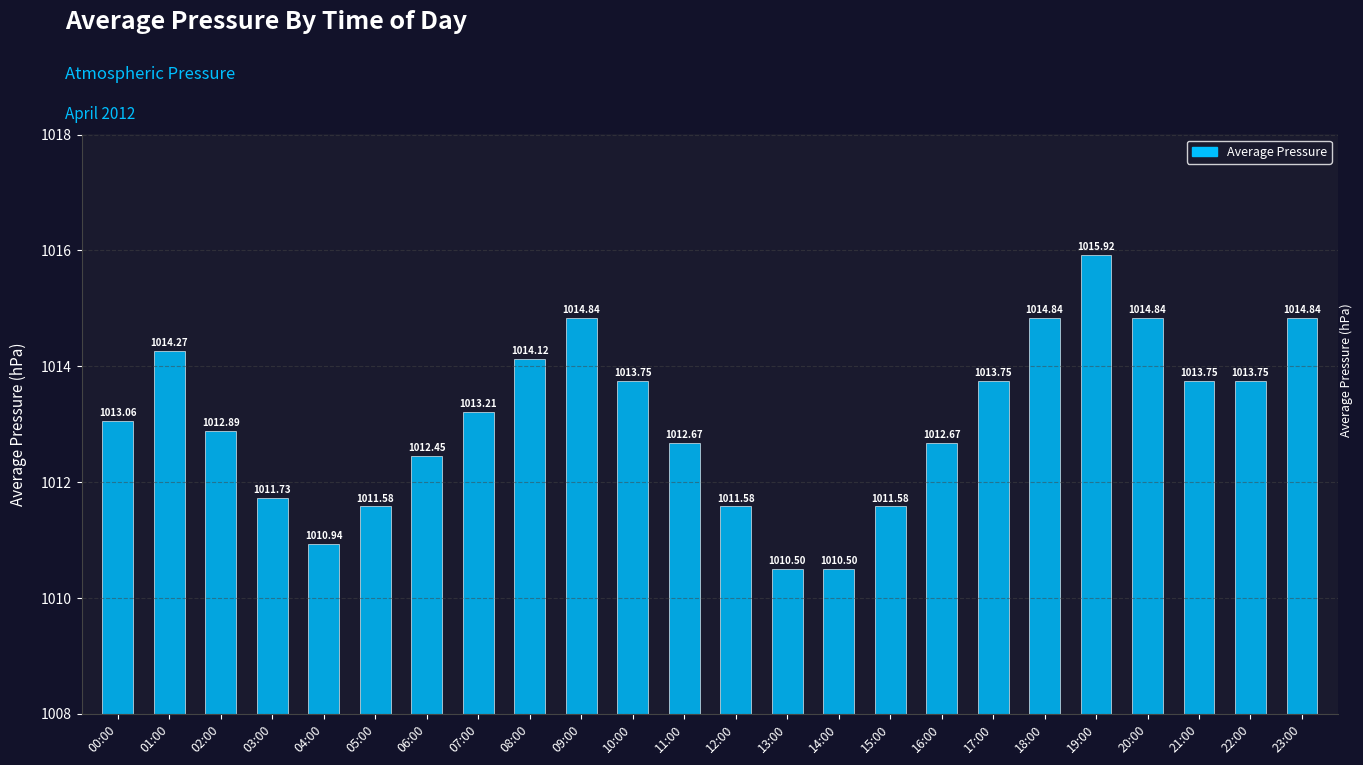

What is the change in value from 01:00 to 22:00?

-0.5